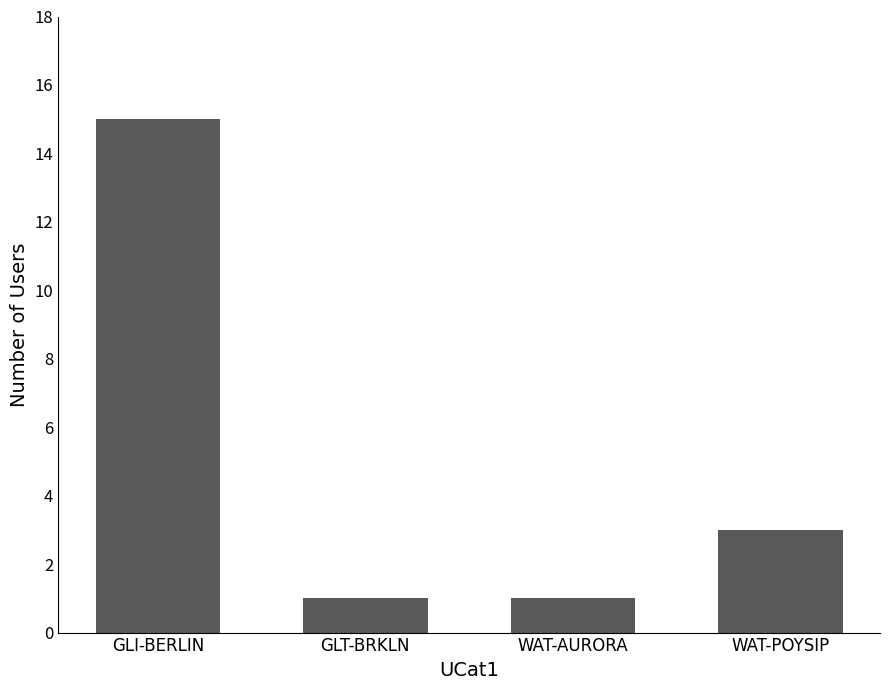

Reading left to right, what are all the values shown in this chart?

GLI-BERLIN=15	GLT-BRKLN=1	WAT-AURORA=1	WAT-POYSIP=3